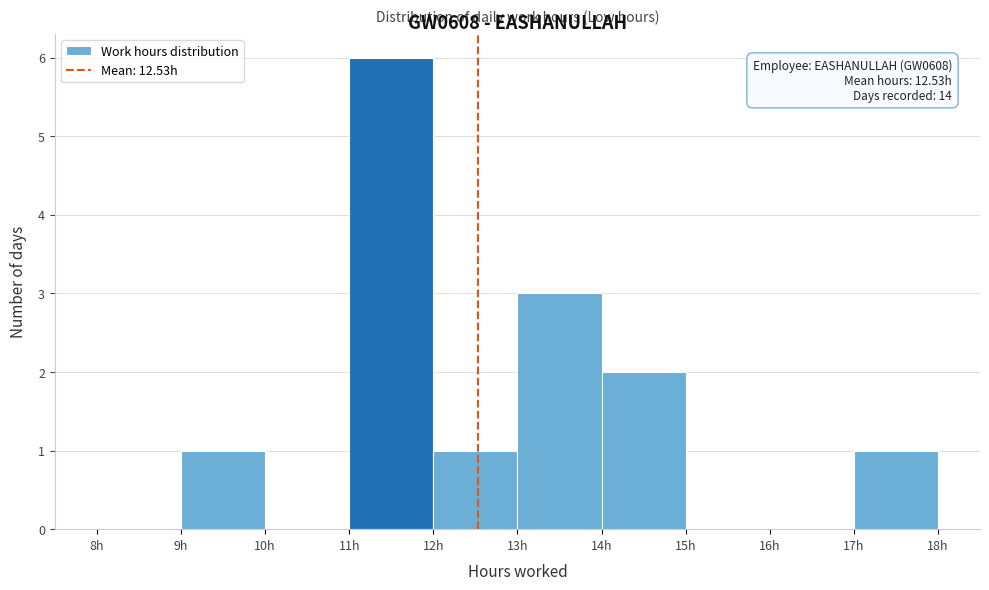

Which range on the x-axis has the tallest bar?

11 to 12